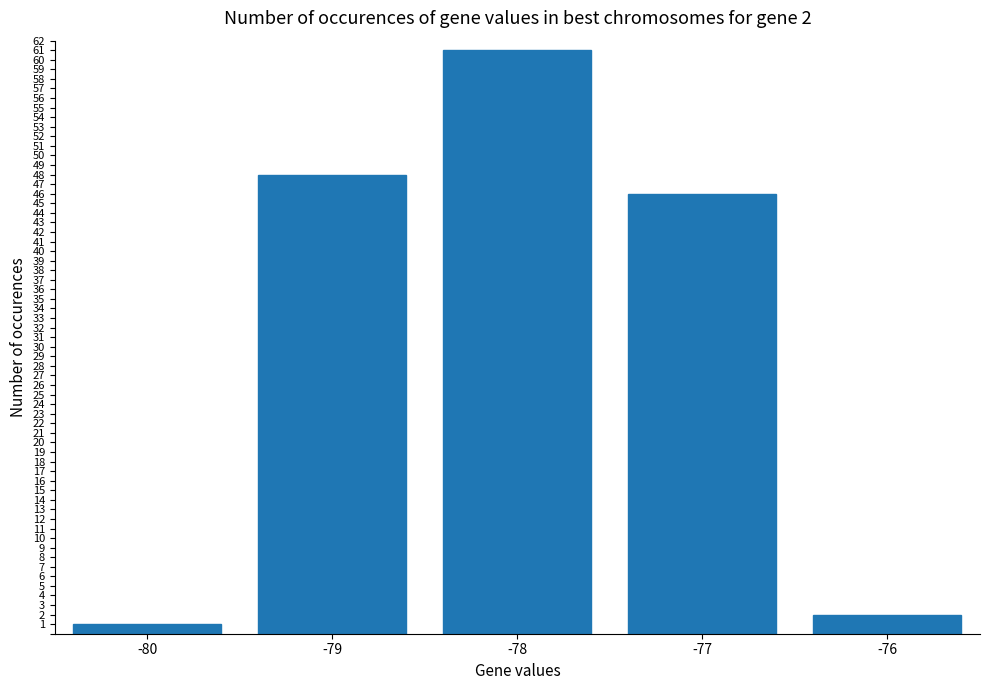

What value does the data have at -78, to the nearest 5?

60